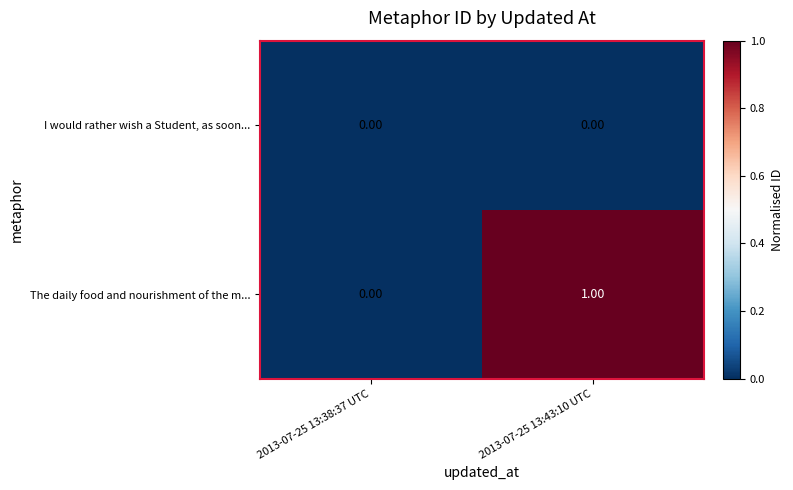

Which series changed the most between 2013-07-25 13:38:37 UTC and 2013-07-25 13:43:10 UTC?

The daily food and nourishment of the m...